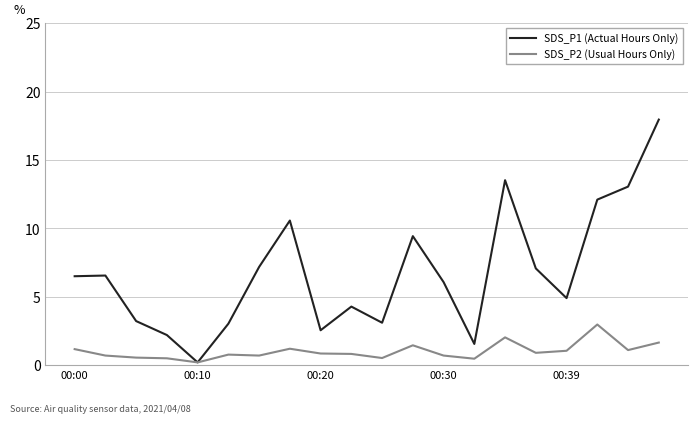

Which series has the largest range (max minus min)?

SDS_P1 (Actual Hours Only)